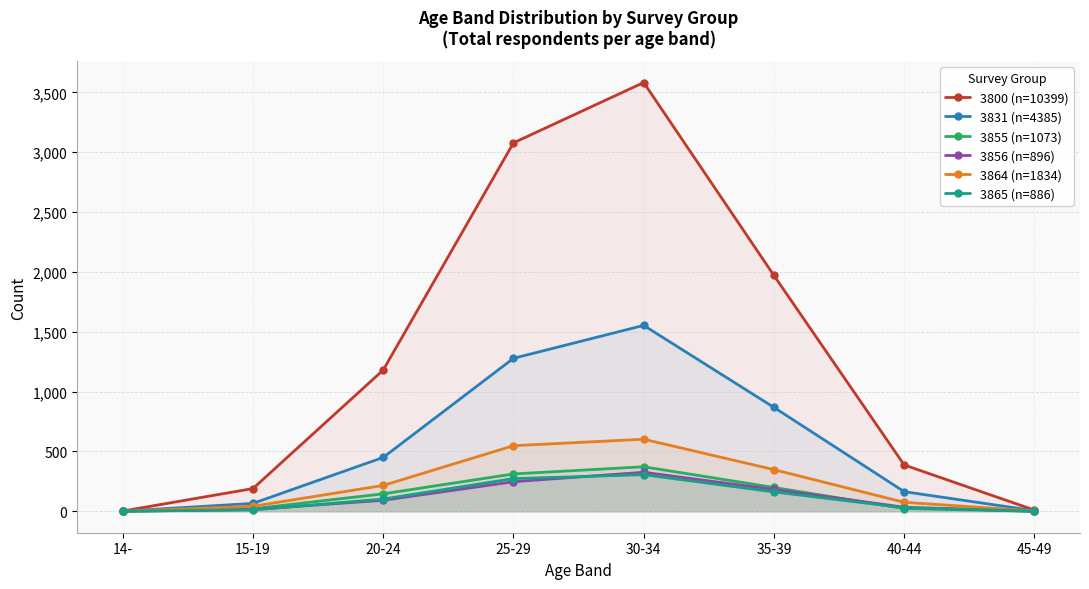

True or false: 3856 (n=896) has more than 2 interior local peaks.

False